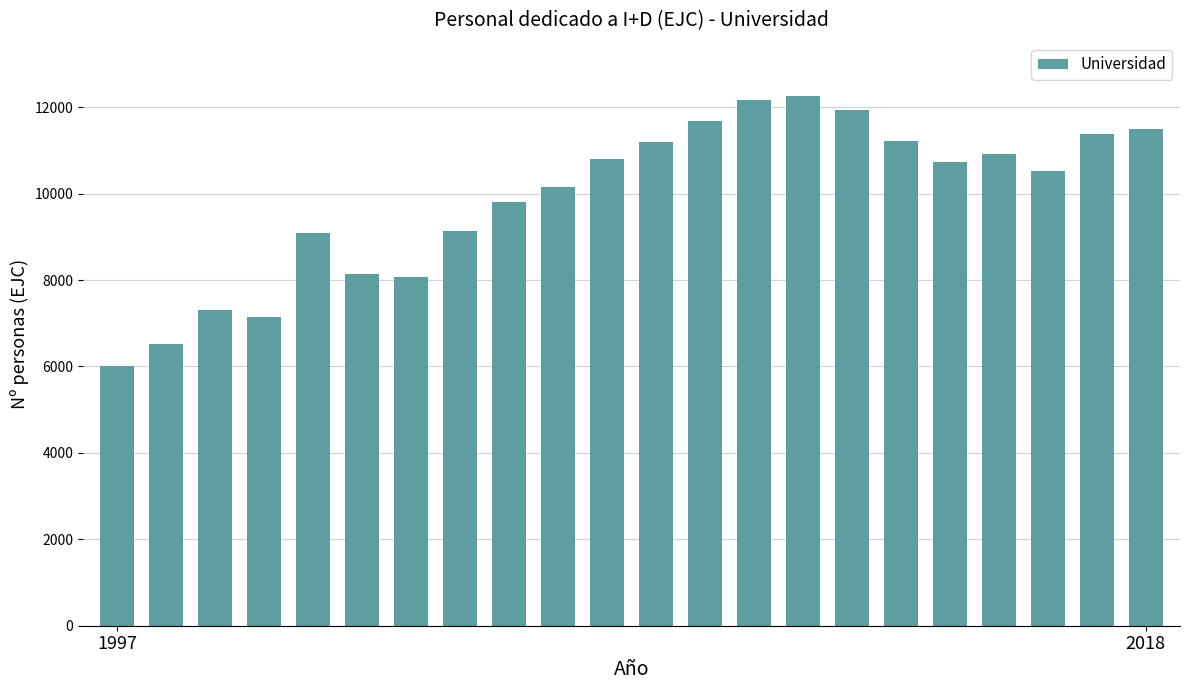

How many data points are less than 10724?

11